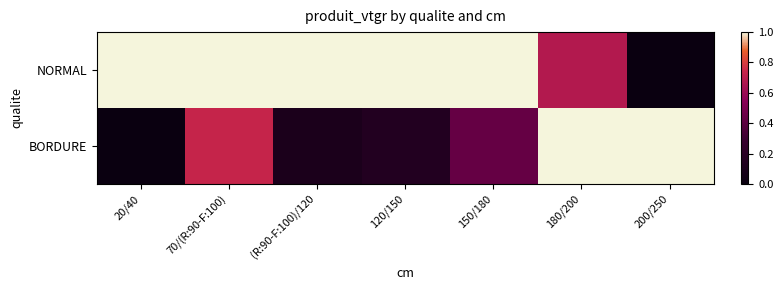

Reading left to right, what are all the values shown in this chart?

NORMAL: 20/40=1.0	70/(R:90-F:100)=1.0	(R:90-F:100)/120=1.0	120/150=1.0	150/180=1.0	180/200=0.7	200/250=0.0
BORDURE: 20/40=0.0	70/(R:90-F:100)=0.7	(R:90-F:100)/120=0.1	120/150=0.2	150/180=0.4	180/200=1.0	200/250=1.0